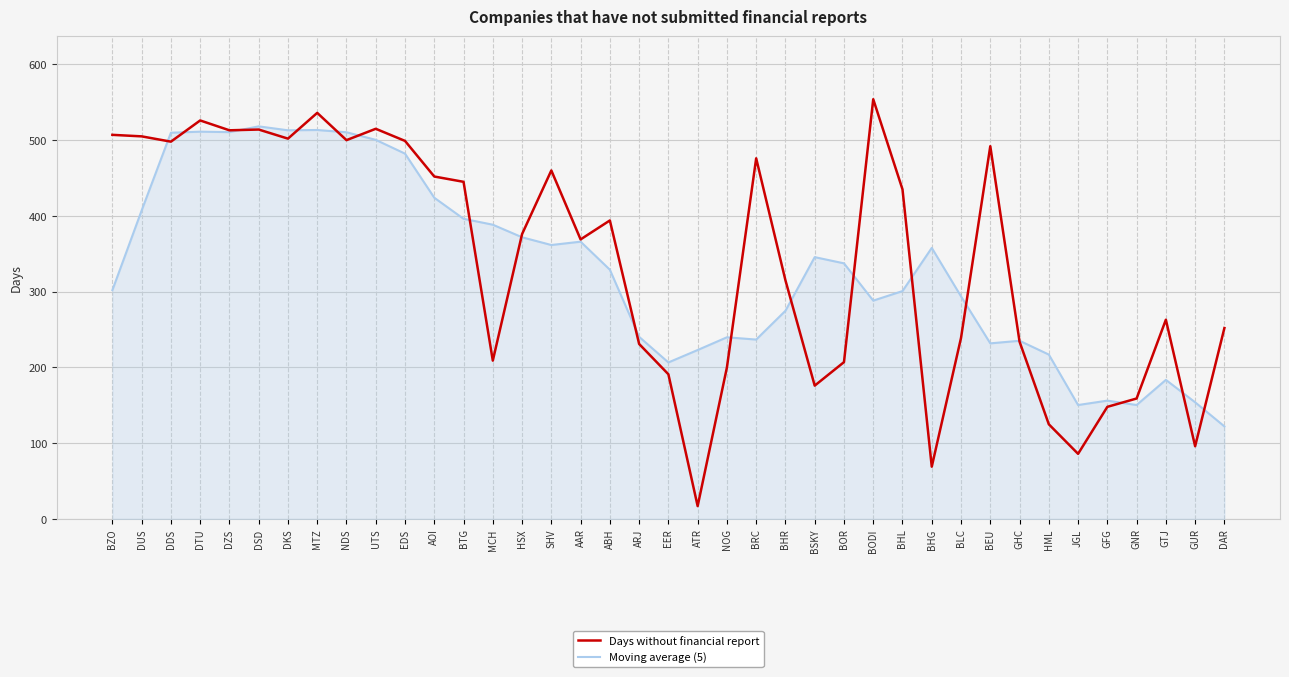

Which series changed the most between DZS and BODI?

Moving average (5)